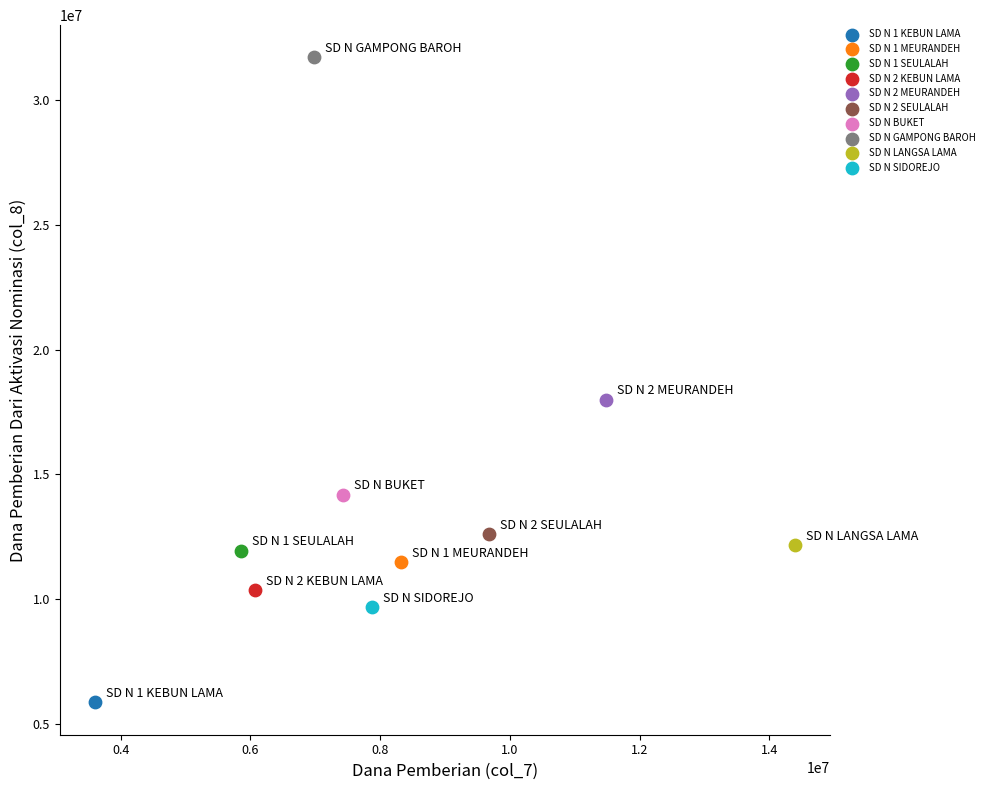

Which series reaches the maximum Y coordinate?

SD N GAMPONG BAROH